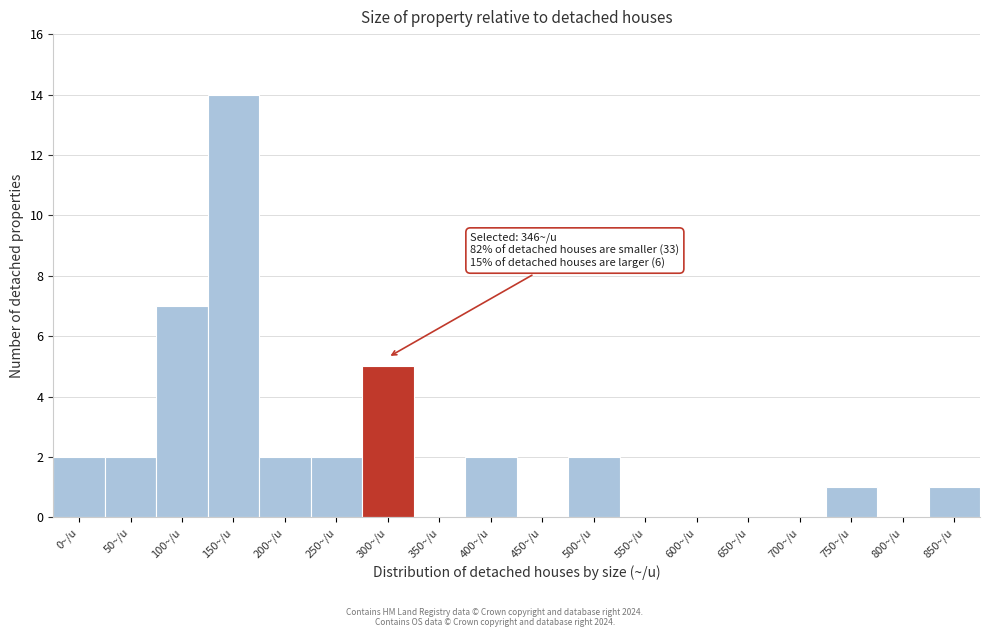

Reading left to right, extract all data points from this chart.

0~/u=2	50~/u=2	100~/u=7	150~/u=14	200~/u=2	250~/u=2	300~/u=5	350~/u=0	400~/u=2	450~/u=0	500~/u=2	550~/u=0	600~/u=0	650~/u=0	700~/u=0	750~/u=1	800~/u=0	850~/u=1